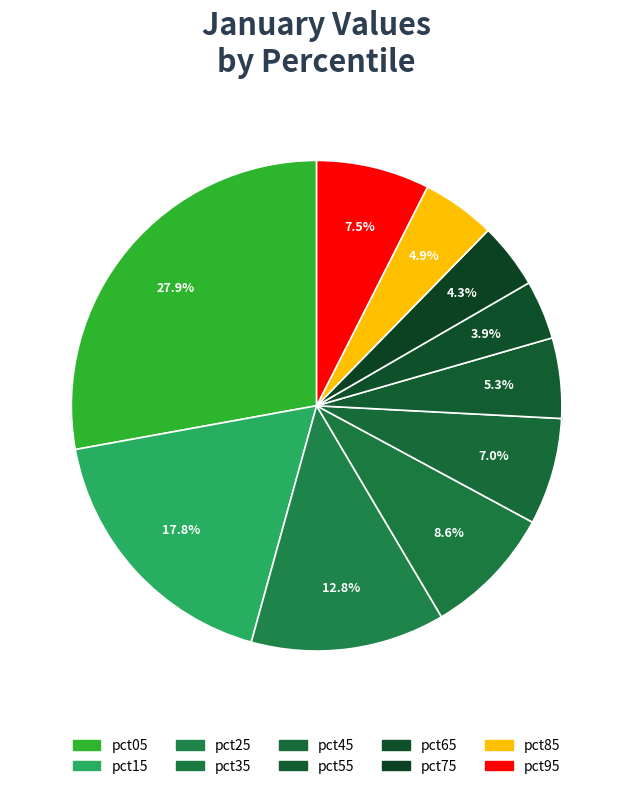

What is the largest slice in the pie chart?

pct05